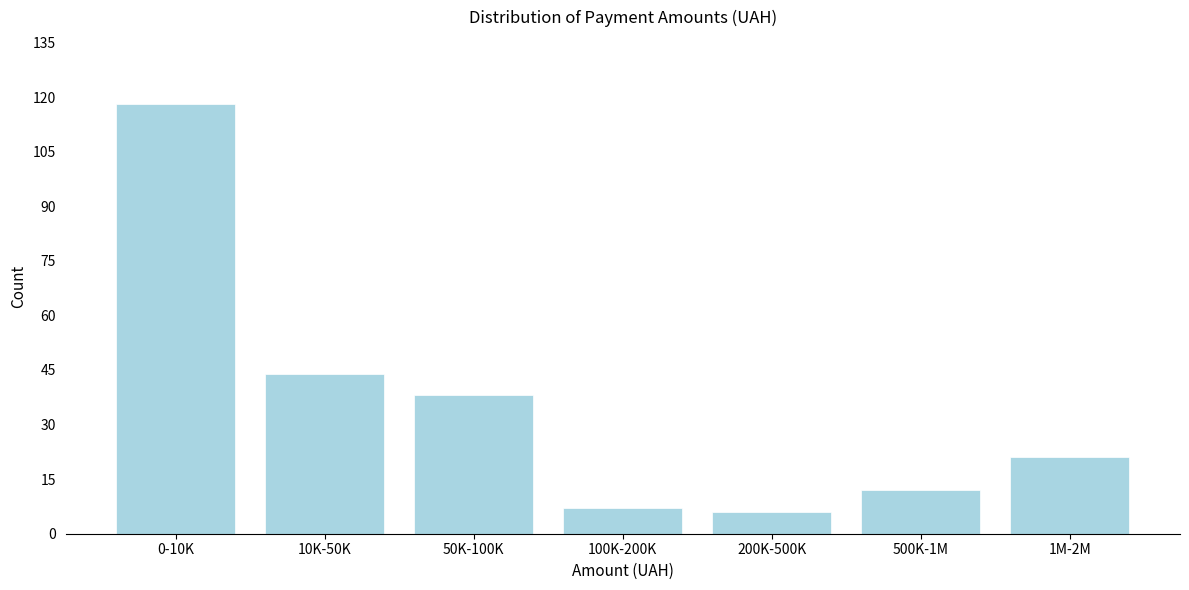

Reading left to right, transcribe all the data shown in this chart.

0-10K=118	10K-50K=44	50K-100K=38	100K-200K=7	200K-500K=6	500K-1M=12	1M-2M=21